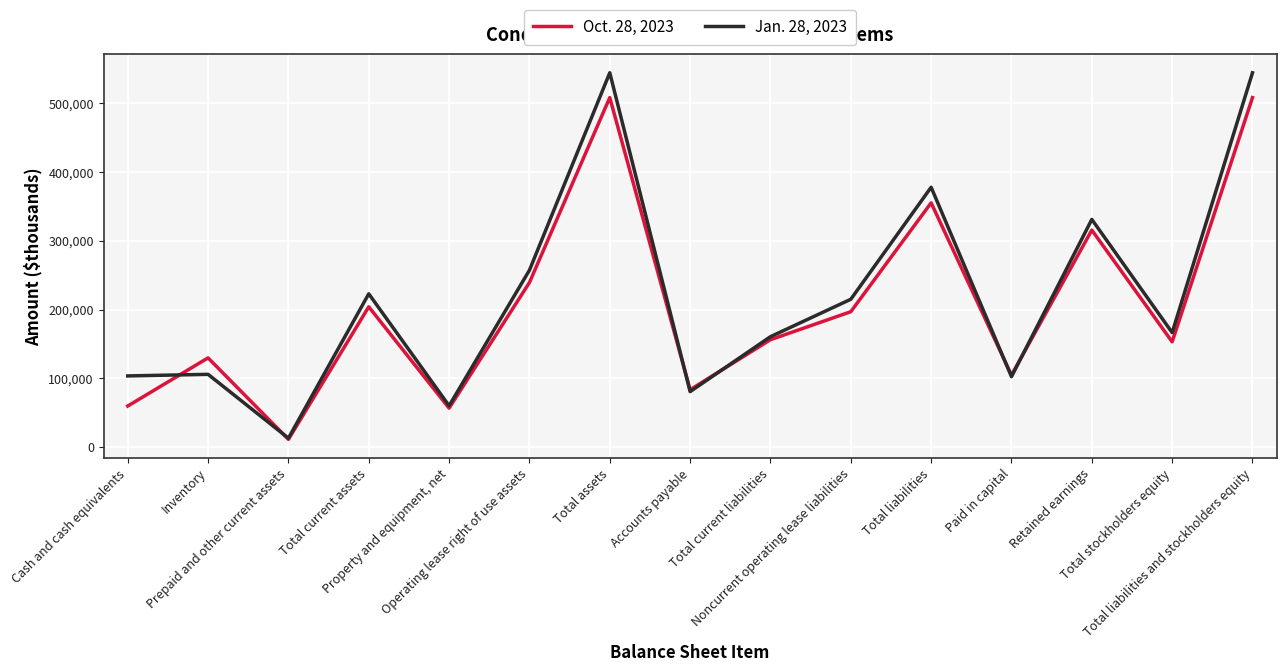

Where do Oct. 28, 2023 and Jan. 28, 2023 first cross each other?

Cash and cash equivalents and Inventory